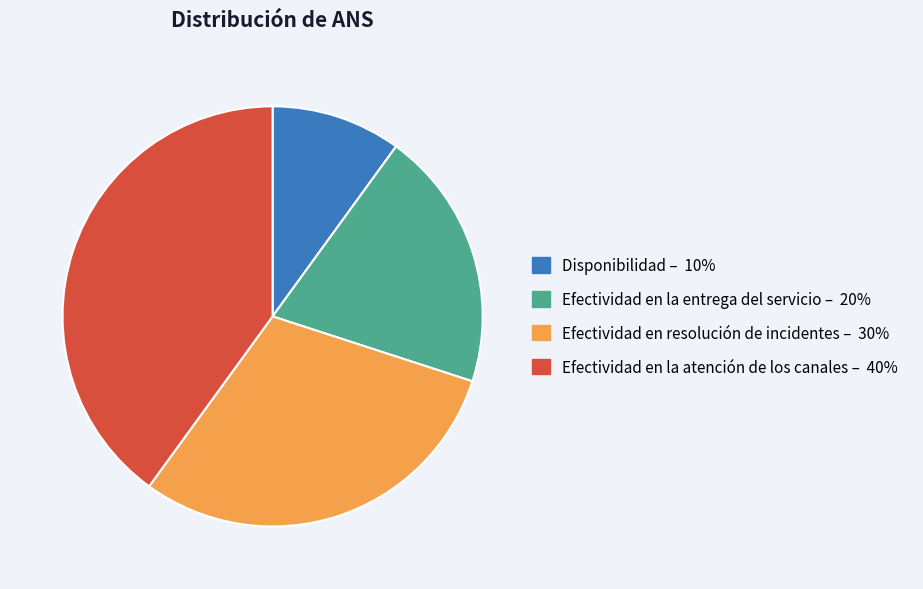

Which category has the smallest portion of the pie?

Disponibilidad